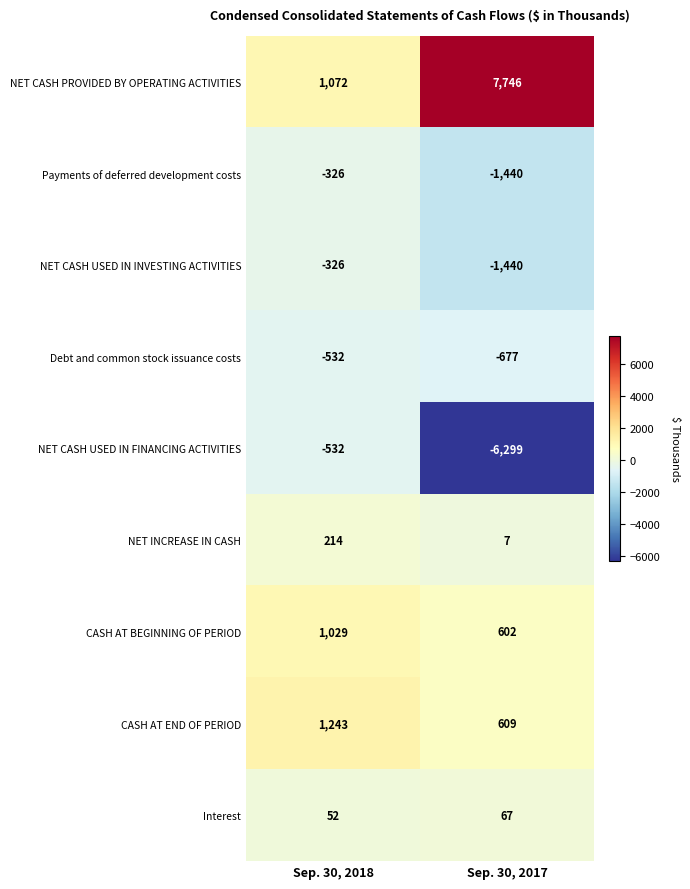

Reading left to right, transcribe all the data shown in this chart.

NET CASH PROVIDED BY OPERATING ACTIVITIES: Sep. 30, 2018=1072	Sep. 30, 2017=7746
Payments of deferred development costs: Sep. 30, 2018=-326	Sep. 30, 2017=-1440
NET CASH USED IN INVESTING ACTIVITIES: Sep. 30, 2018=-326	Sep. 30, 2017=-1440
Debt and common stock issuance costs: Sep. 30, 2018=-532	Sep. 30, 2017=-677
NET CASH USED IN FINANCING ACTIVITIES: Sep. 30, 2018=-532	Sep. 30, 2017=-6299
NET INCREASE IN CASH: Sep. 30, 2018=214	Sep. 30, 2017=7
CASH AT BEGINNING OF PERIOD: Sep. 30, 2018=1029	Sep. 30, 2017=602
CASH AT END OF PERIOD: Sep. 30, 2018=1243	Sep. 30, 2017=609
Interest: Sep. 30, 2018=52	Sep. 30, 2017=67